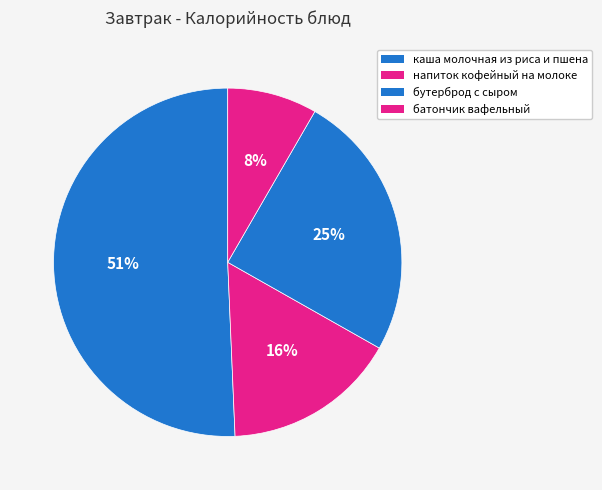

True or false: бутерброд с сыром accounts for 25% of the total.

True